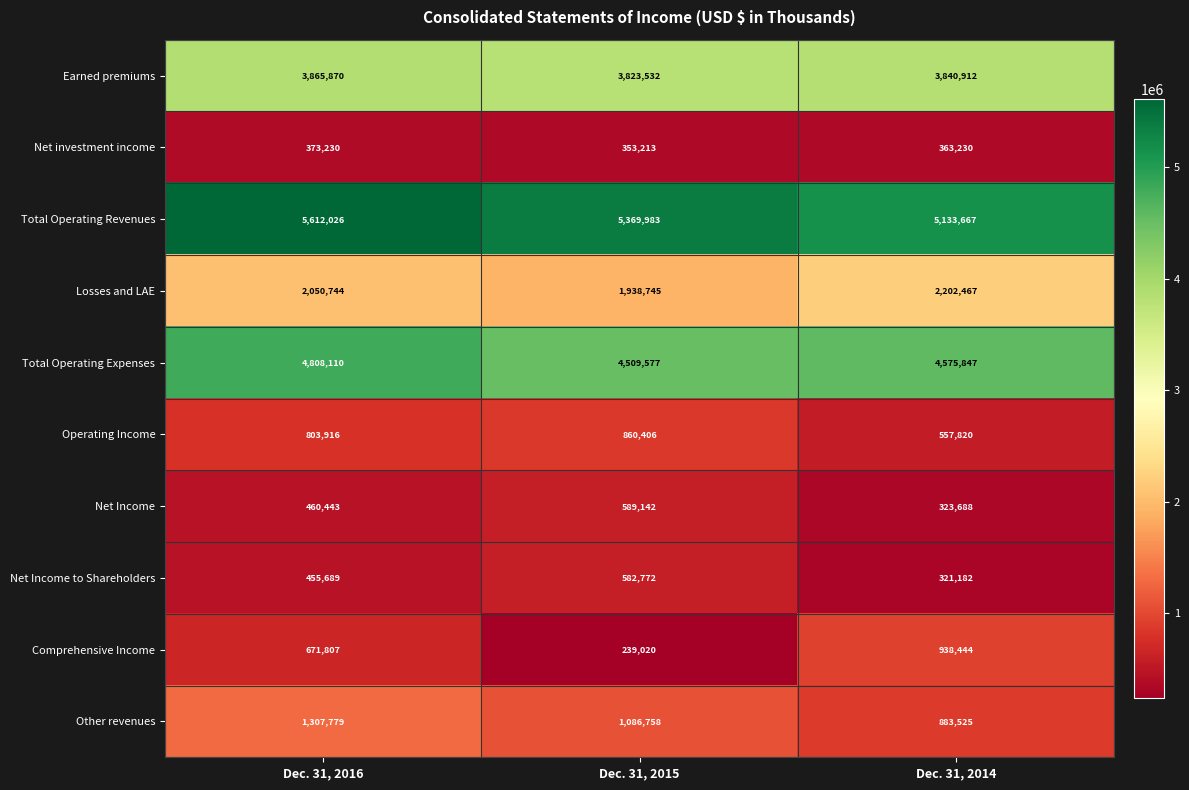

How many series are shown in this chart?

10